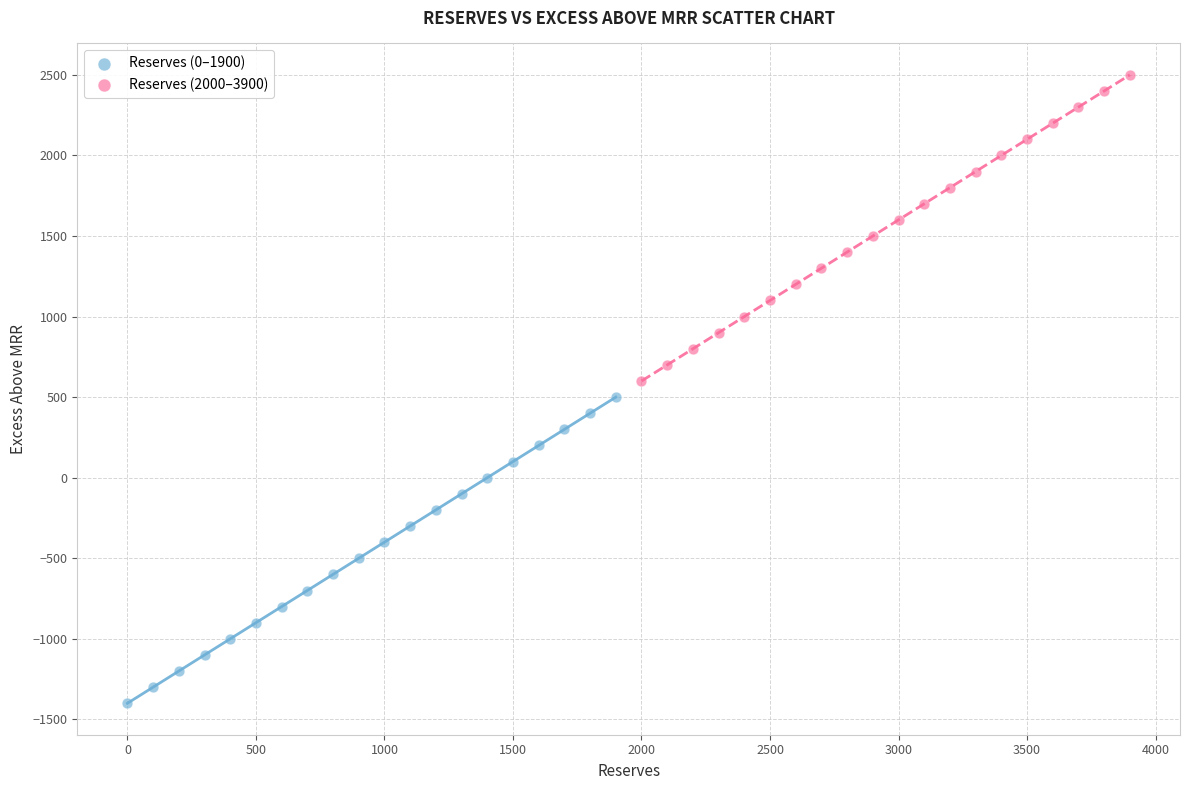

Which series contains the highest Y value?

Reserves (2000–3900)